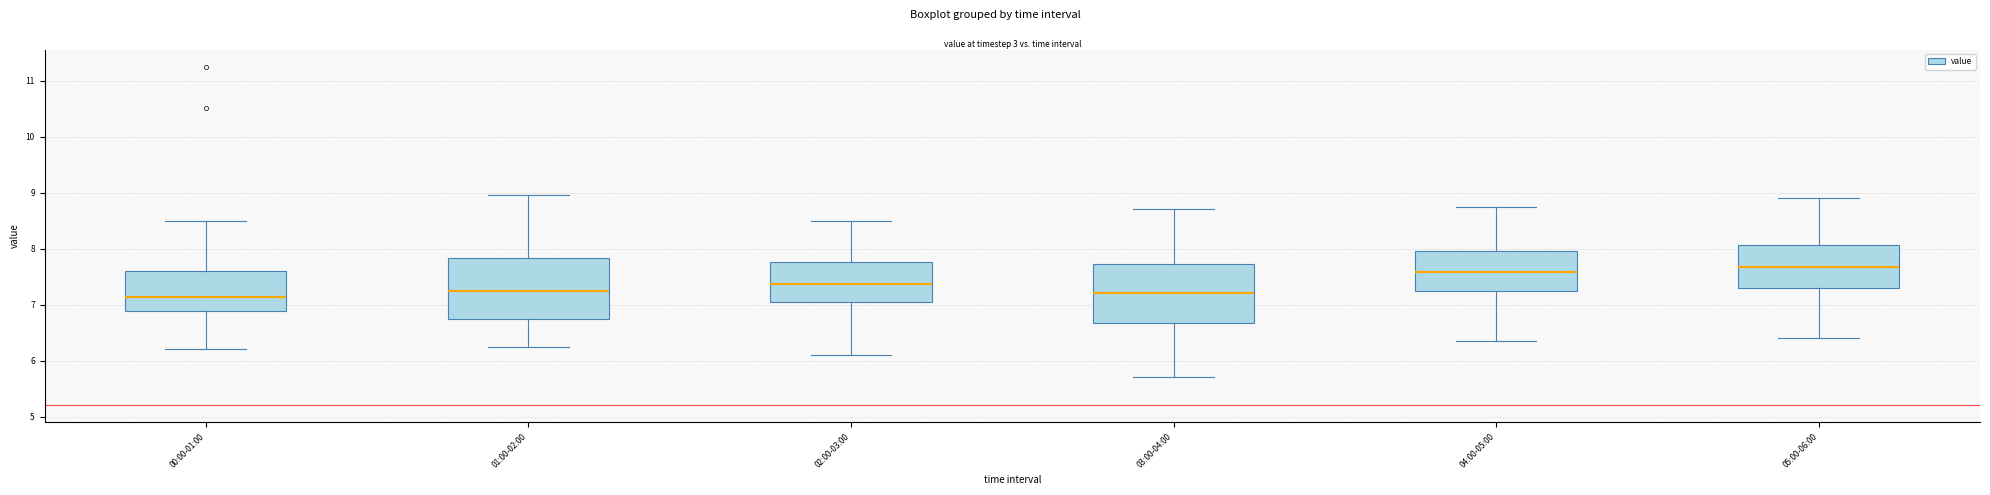

Where does the median line of the box for 02:00-03:00 sit on the y-axis? The values are not printed on the chart, so give them approximately, as read against the axis.

7.4